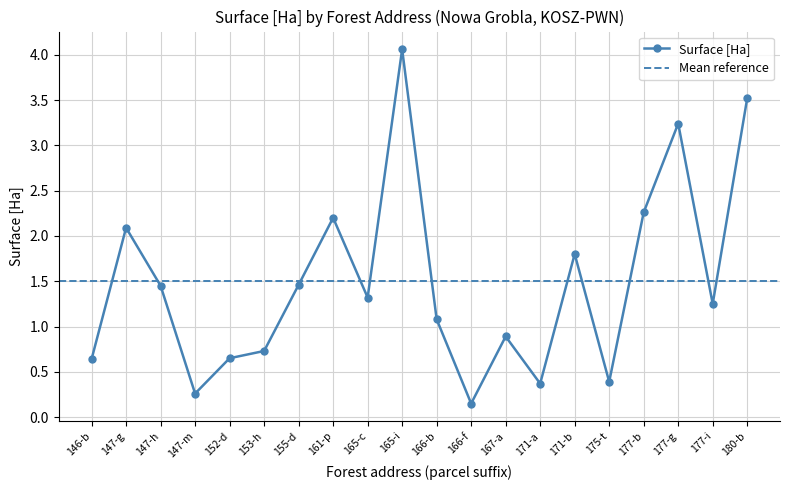

Count the number of data series in this chart.

1